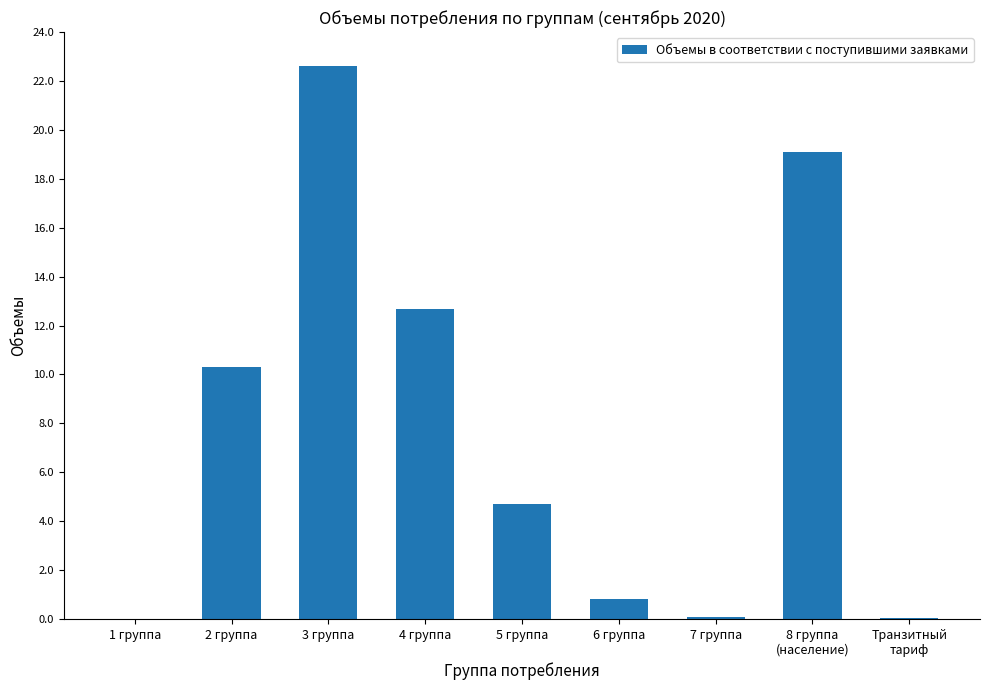

What is the sum of the values at 1 группа and 2 группа?

10.3